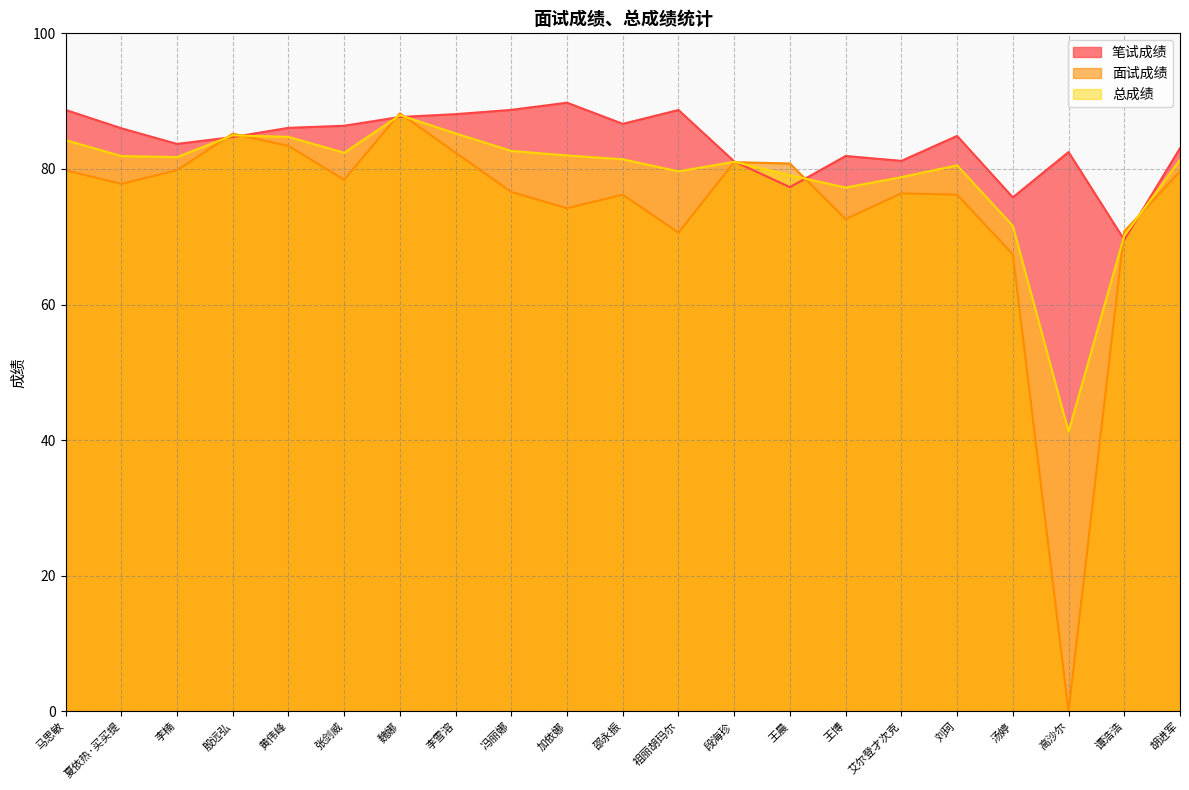

True or false: 总成绩 has a value of 56.9 at 高沙尔.

False